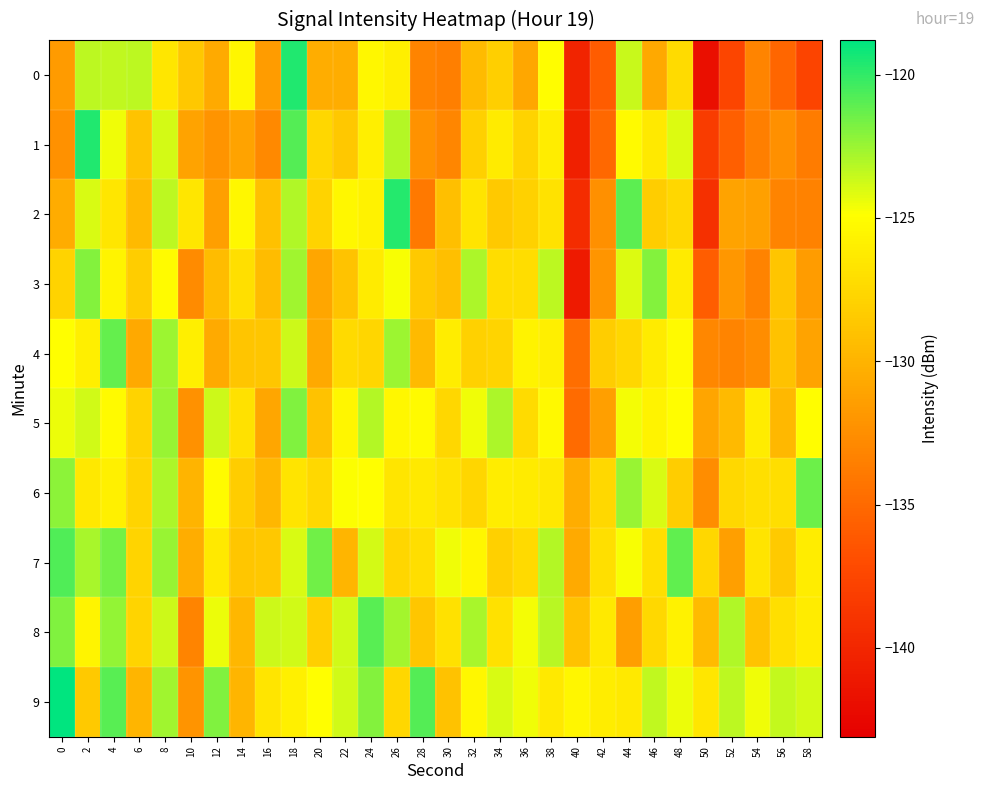

Count the number of categories in the chart.

30